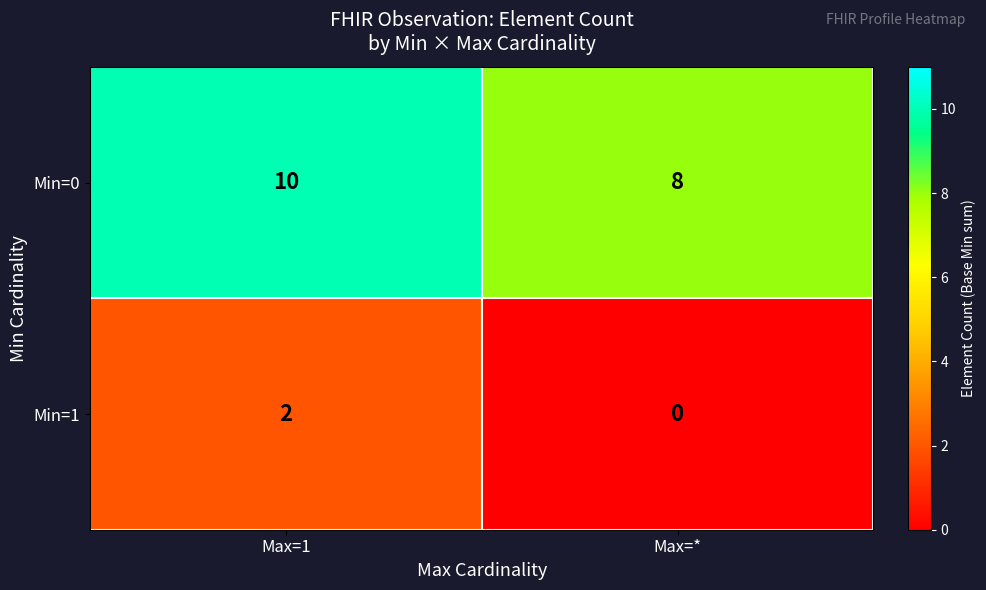

What value does the Min=0 series have at Max=*?

8